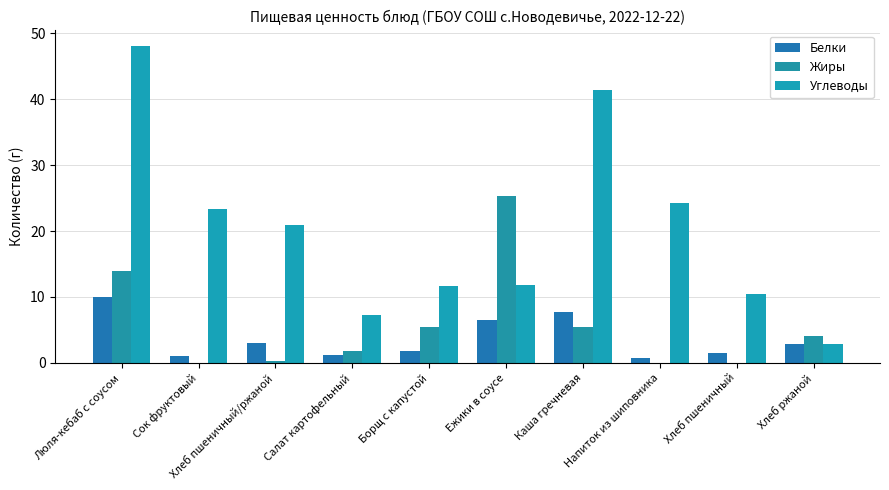

How many data points does each series have?

10